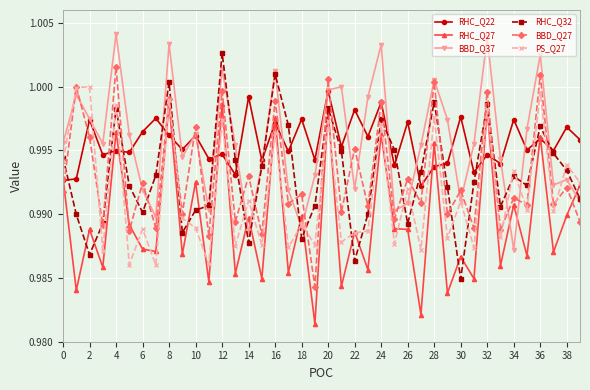

Which series ends up on top after the final intersection of BBD_Q37 and RHC_Q27?

RHC_Q27